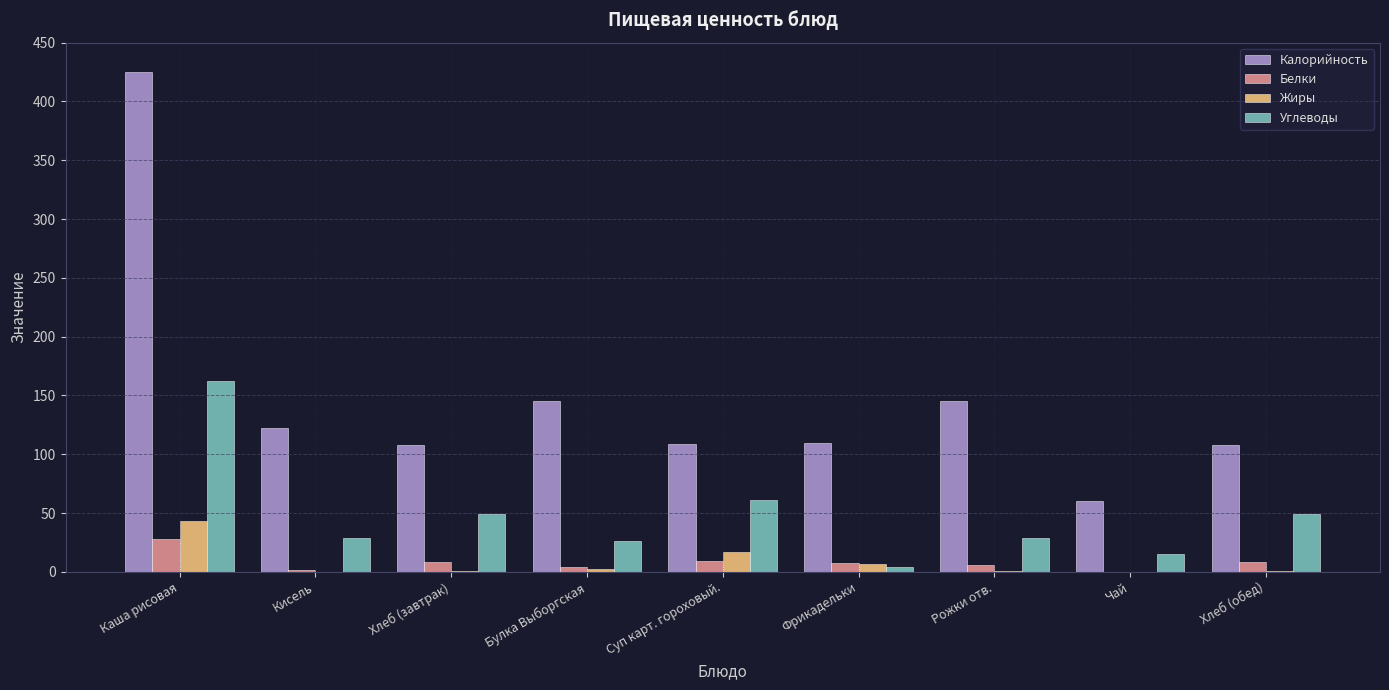

Where is Углеводы nearest to the value 83?

Суп карт. гороховый.